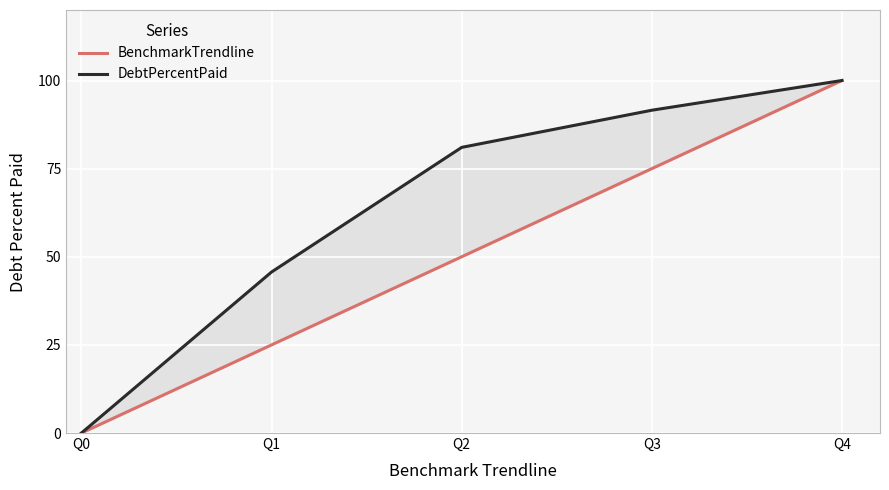

How many values in the DebtPercentPaid series are below 81?

2